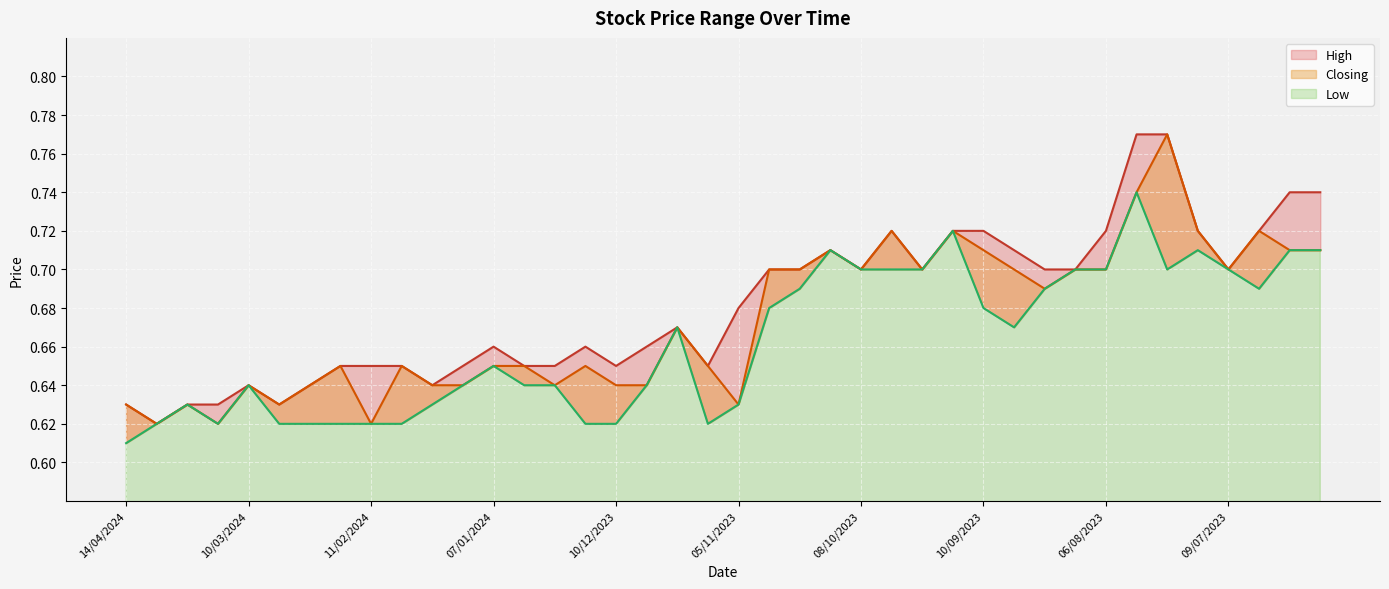

Does the chart display data point markers on the line(s)?

No